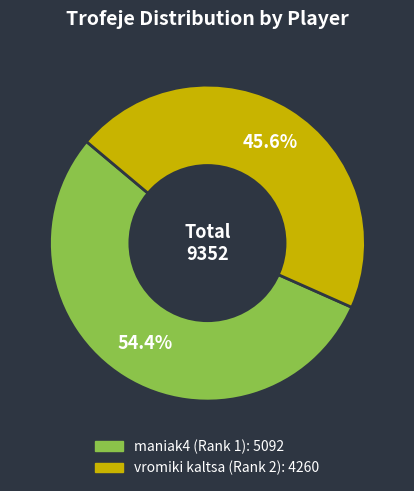

Count the number of slices in the pie.

2